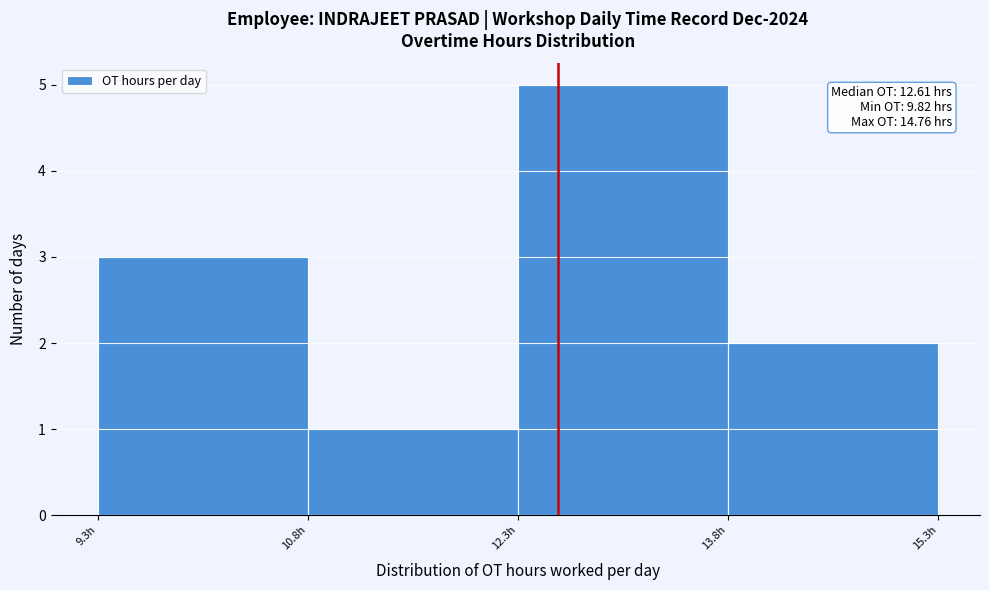

Which range on the x-axis has the tallest bar?

12.32 to 13.82